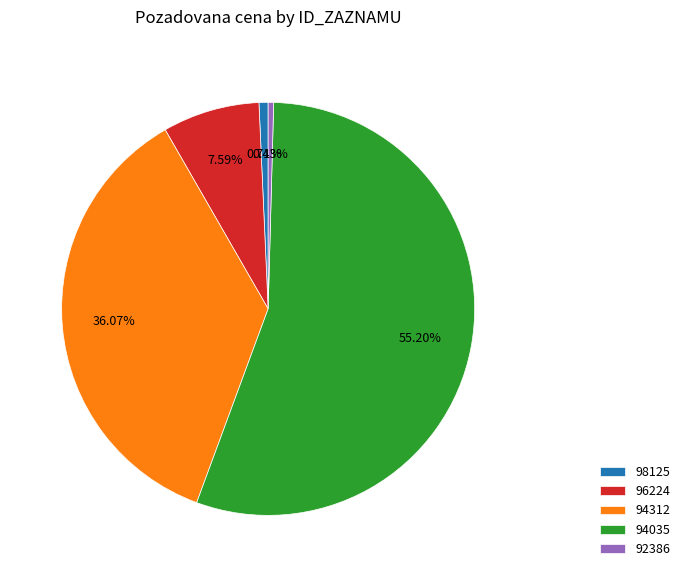

True or false: 96224 accounts for 1% of the total.

False